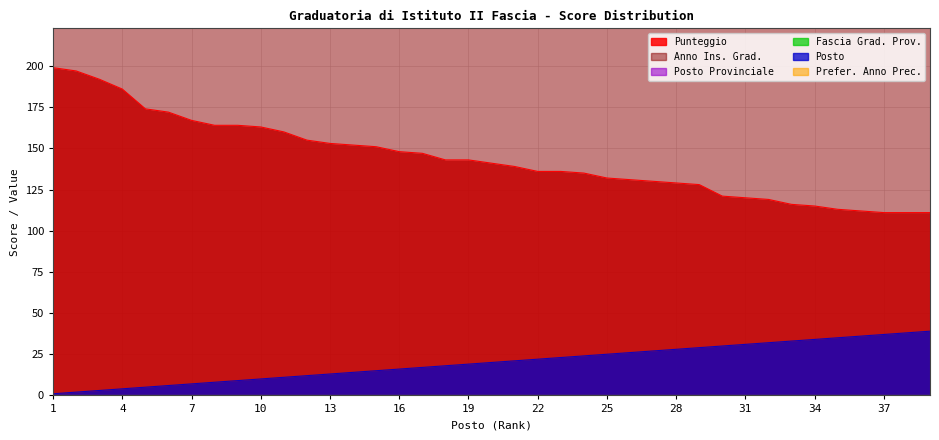

How many data points does each series have?

39